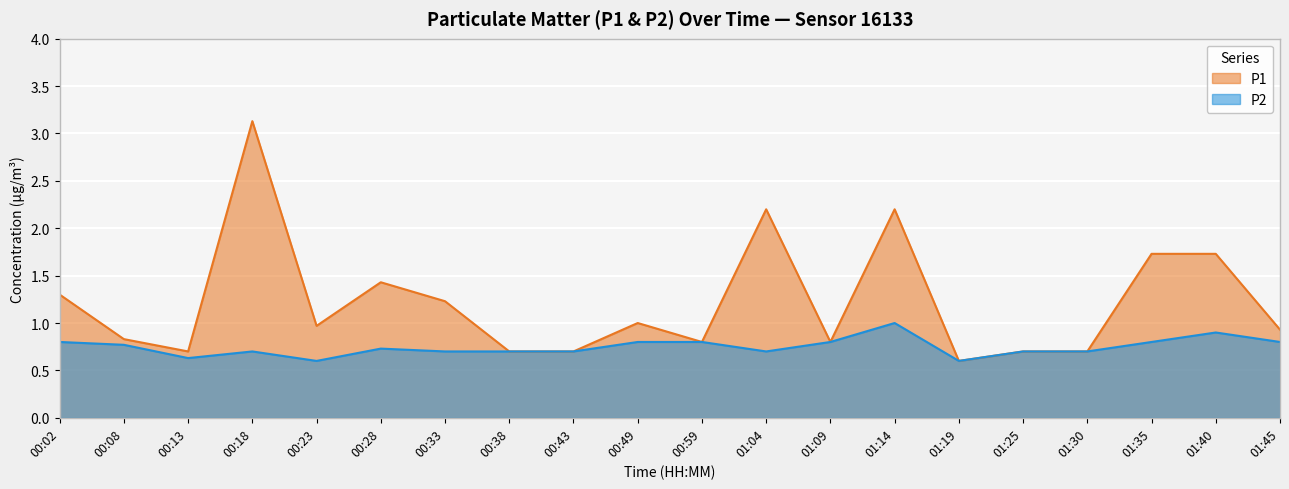

True or false: P1 and P2 intersect in this chart.

False